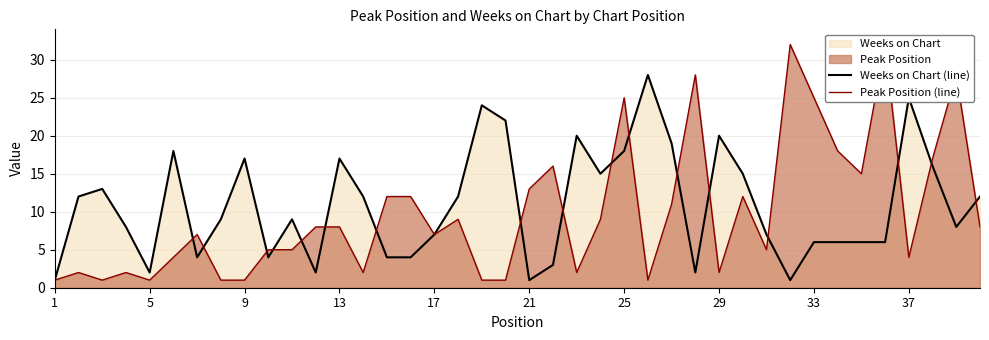

What value does the Peak Position (line) series have at 10?

5